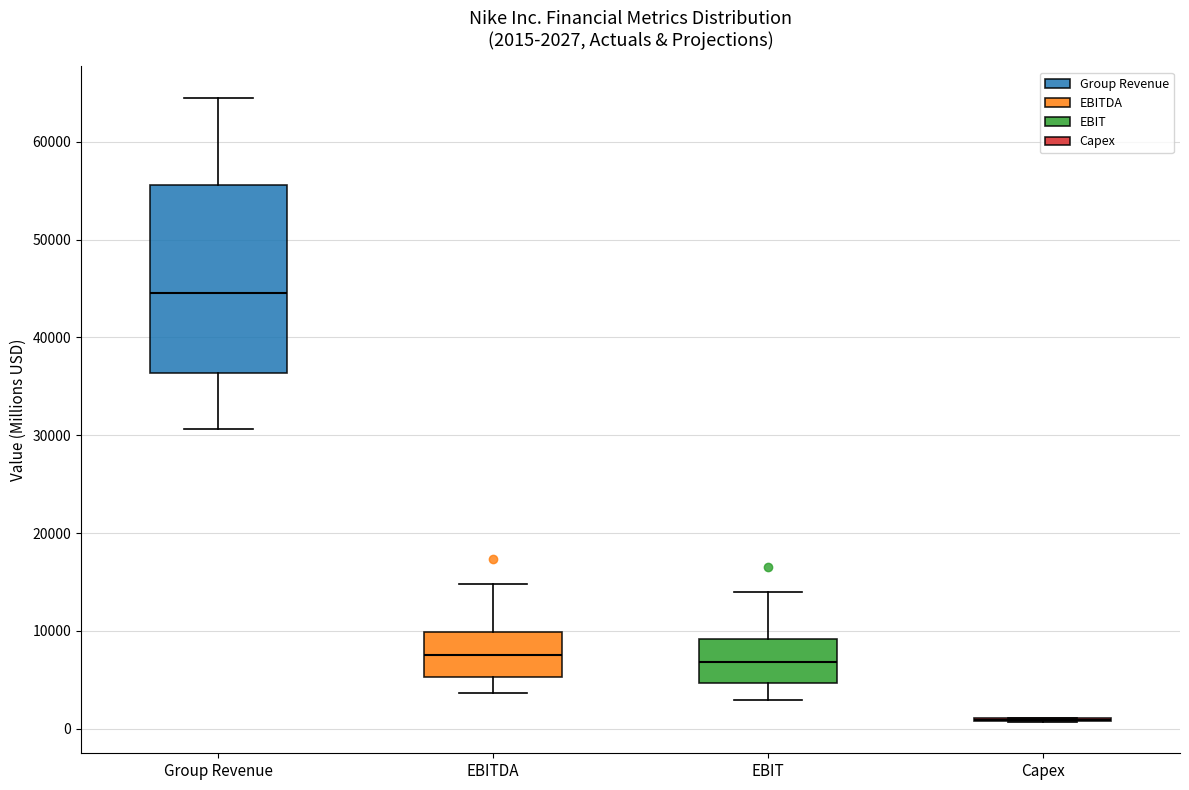

Comparing the boxes themselves (not the whiskers), which one is the tallest?

Group Revenue